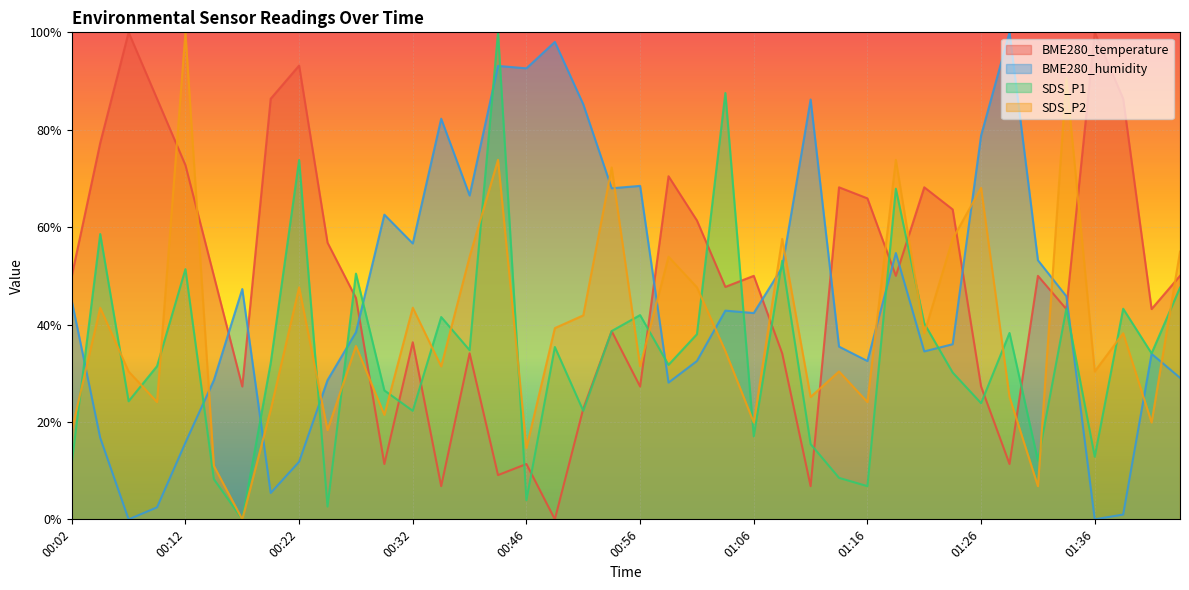

At which category is the sum across all series the highest?

00:43